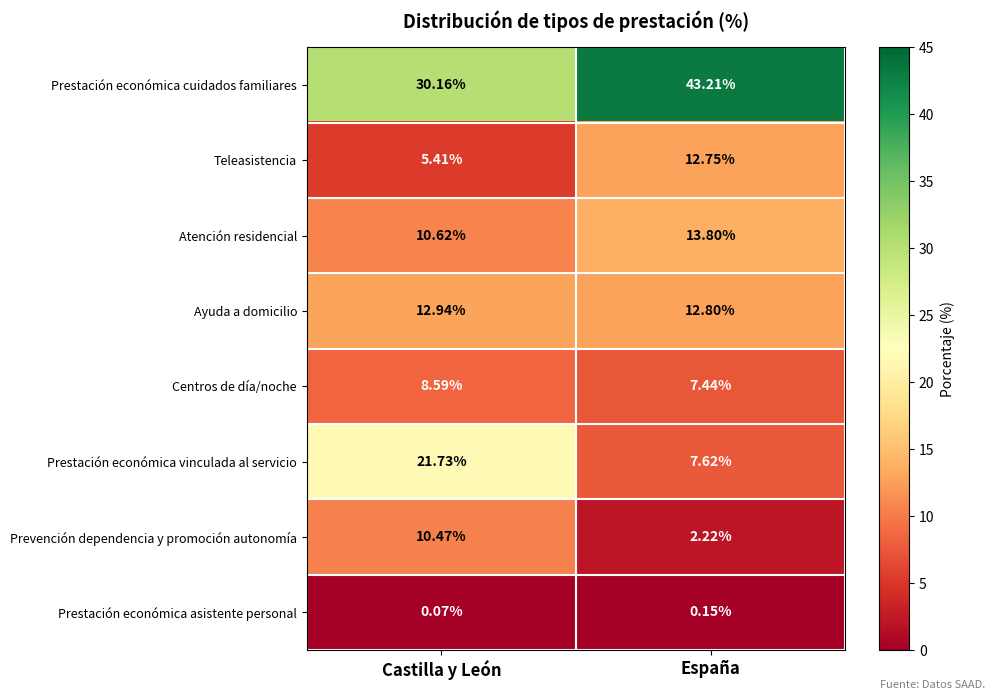

Which series changed the most between Castilla y León and España?

Prestación económica vinculada al servicio